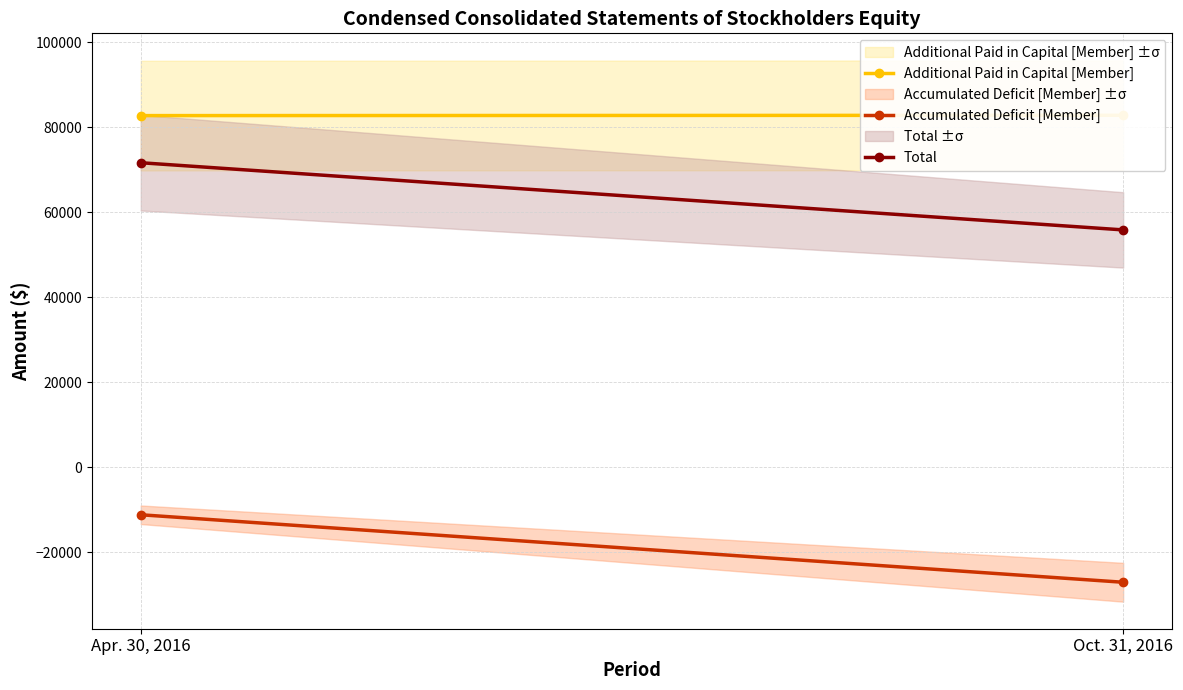

What is the sum of all Accumulated Deficit [Member] values?

-38354